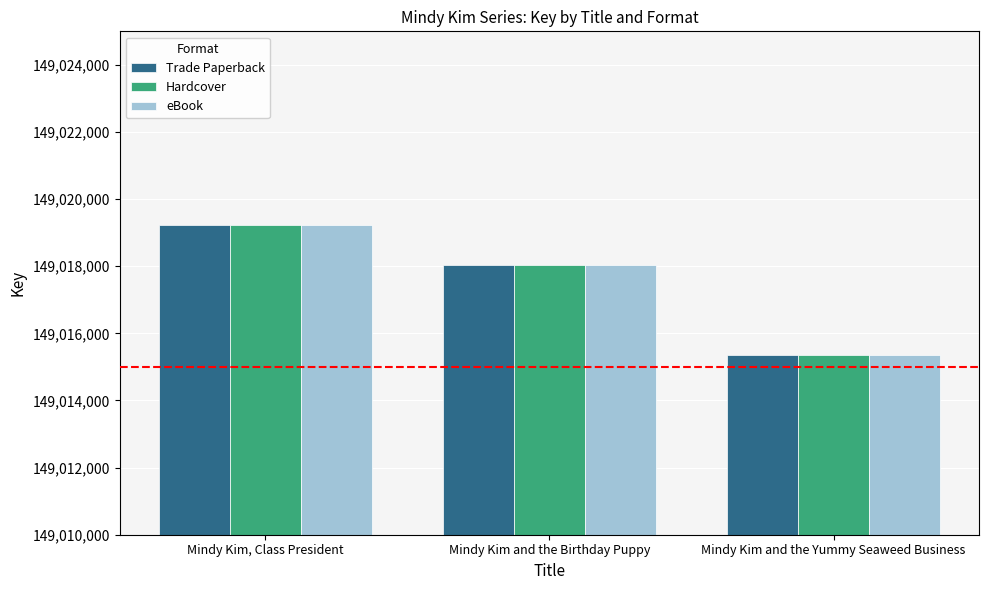

What is the value of the Hardcover bar at the 1st from the left?

149019238